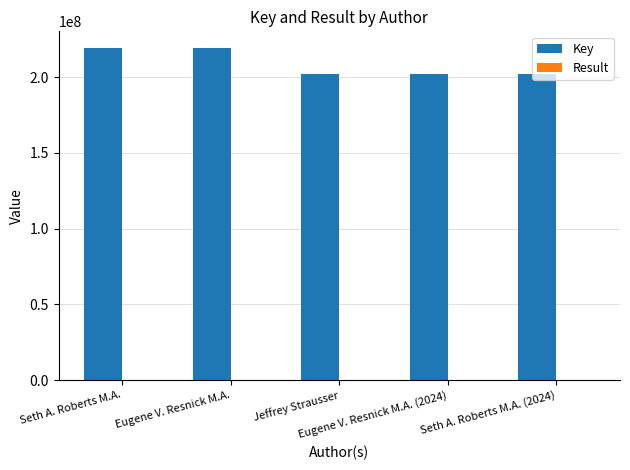

What is the sum of all Key values?

1044340755